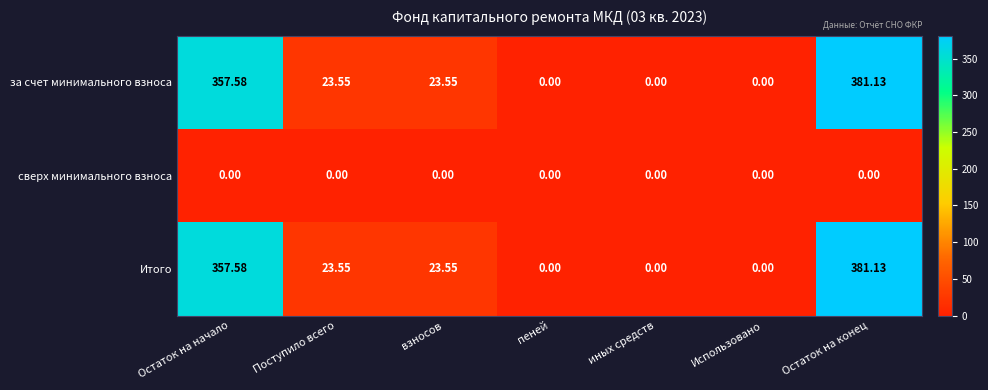

Where does the за счет минимального взноса series first go above 23?

Остаток на начало